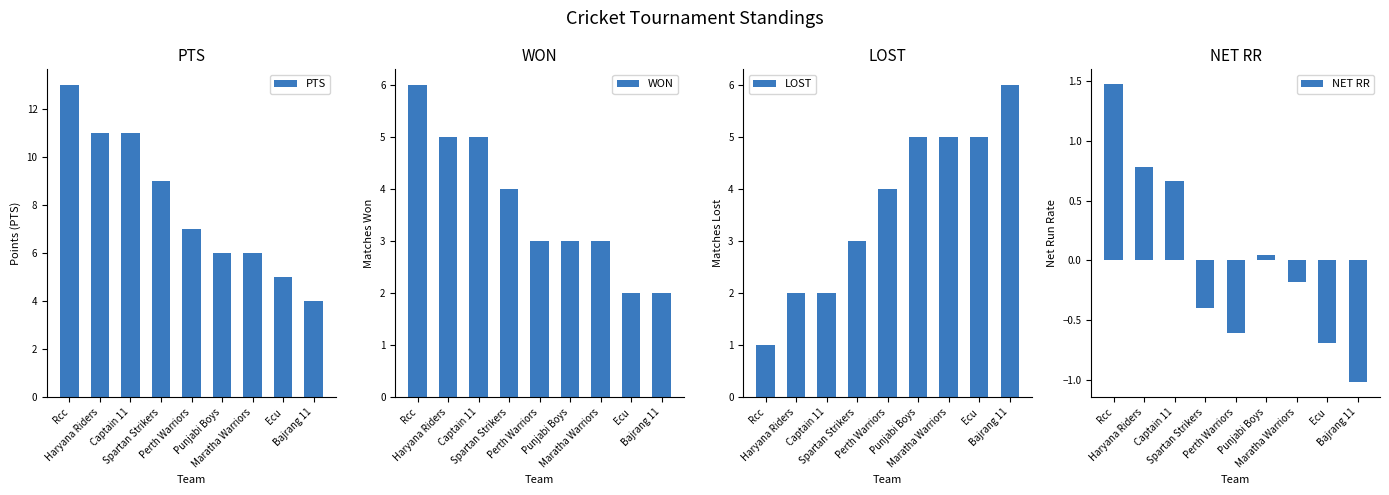

At which category does the chart reach its minimum across all series?

Bajrang 11